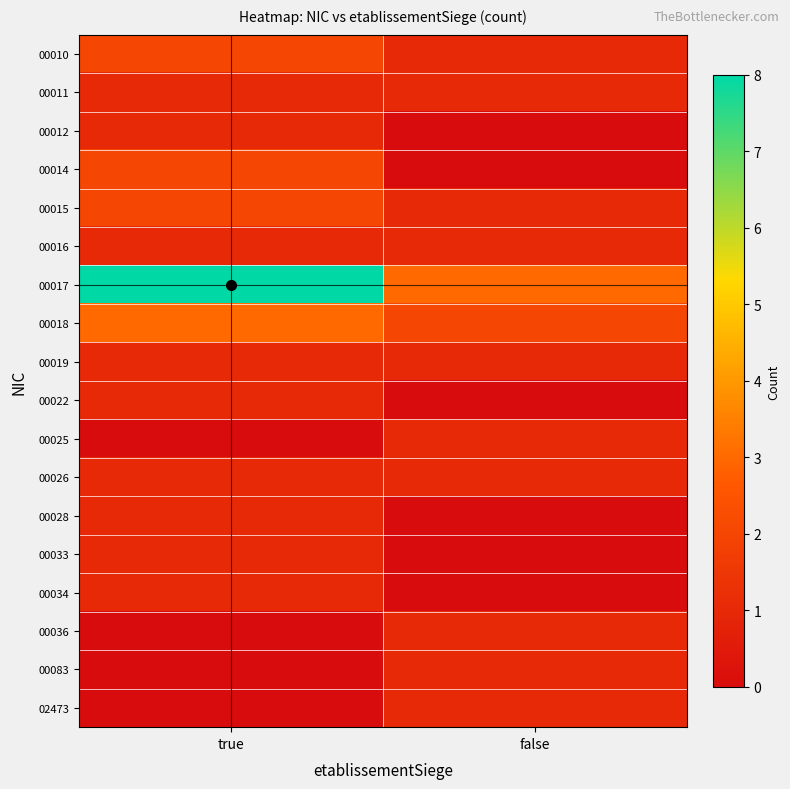

Reading left to right, list all the values displayed in this chart.

00010: true=2	false=1
00011: true=1	false=1
00012: true=1	false=0
00014: true=2	false=0
00015: true=2	false=1
00016: true=1	false=1
00017: true=8	false=3
00018: true=3	false=2
00019: true=1	false=1
00022: true=1	false=0
00025: true=0	false=1
00026: true=1	false=1
00028: true=1	false=0
00033: true=1	false=0
00034: true=1	false=0
00036: true=0	false=1
00083: true=0	false=1
02473: true=0	false=1